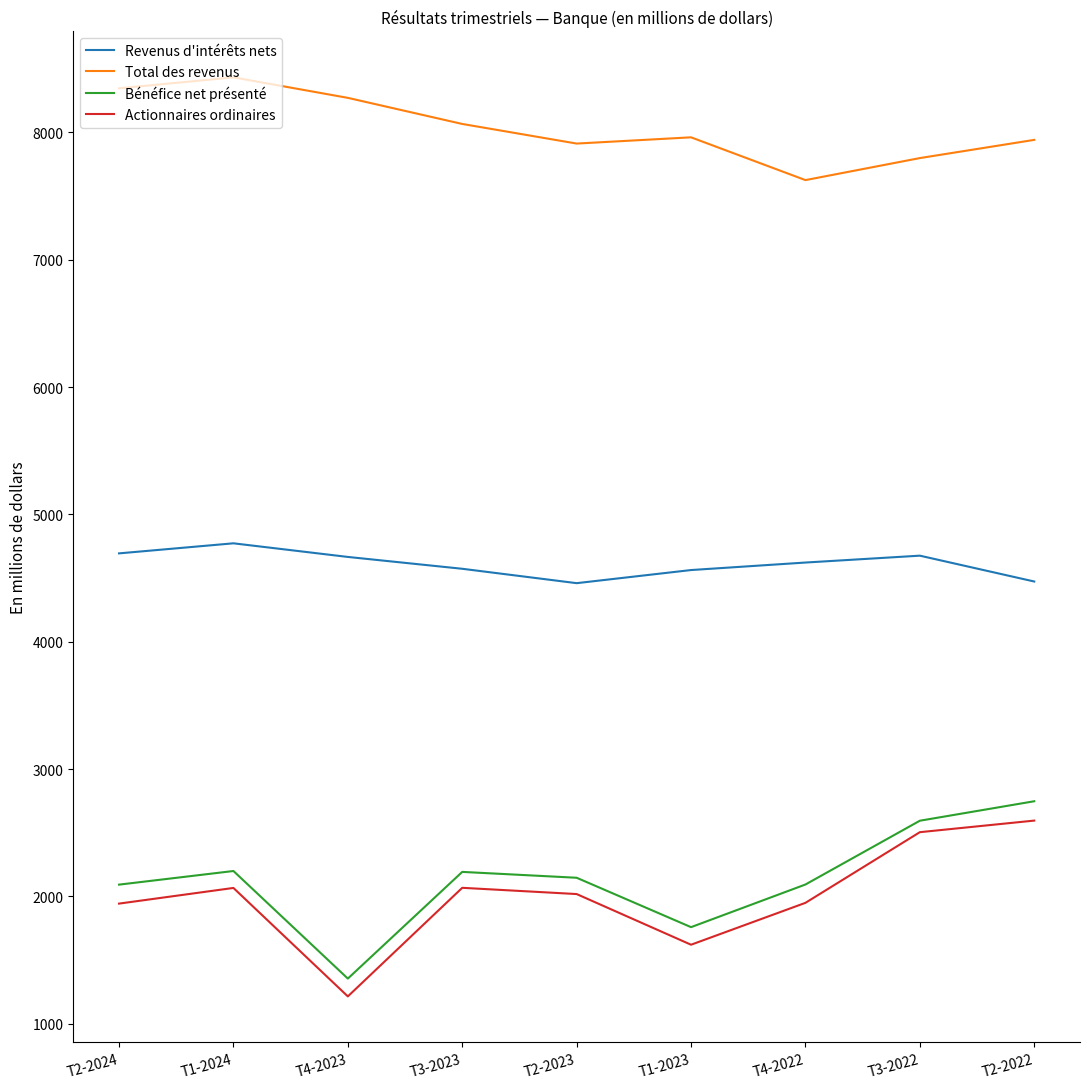

Which category has the highest value across all series?

T1-2024